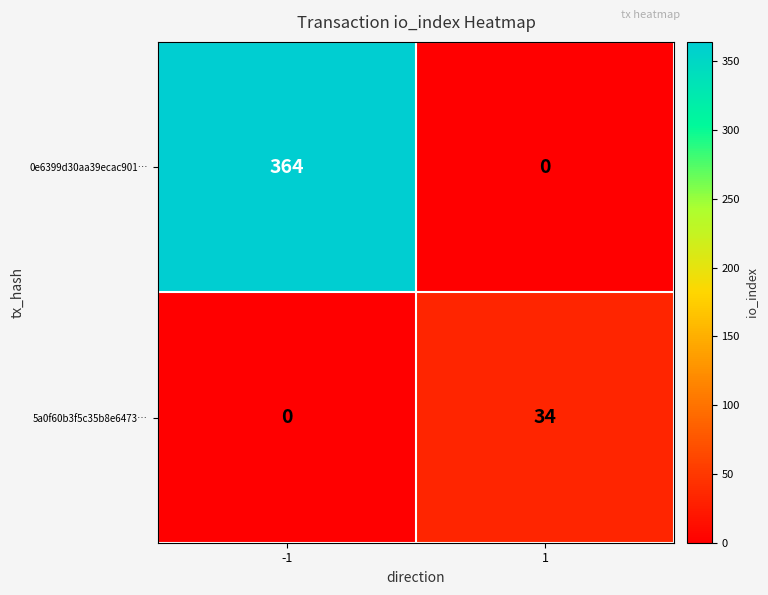

What is the greatest value displayed?

364